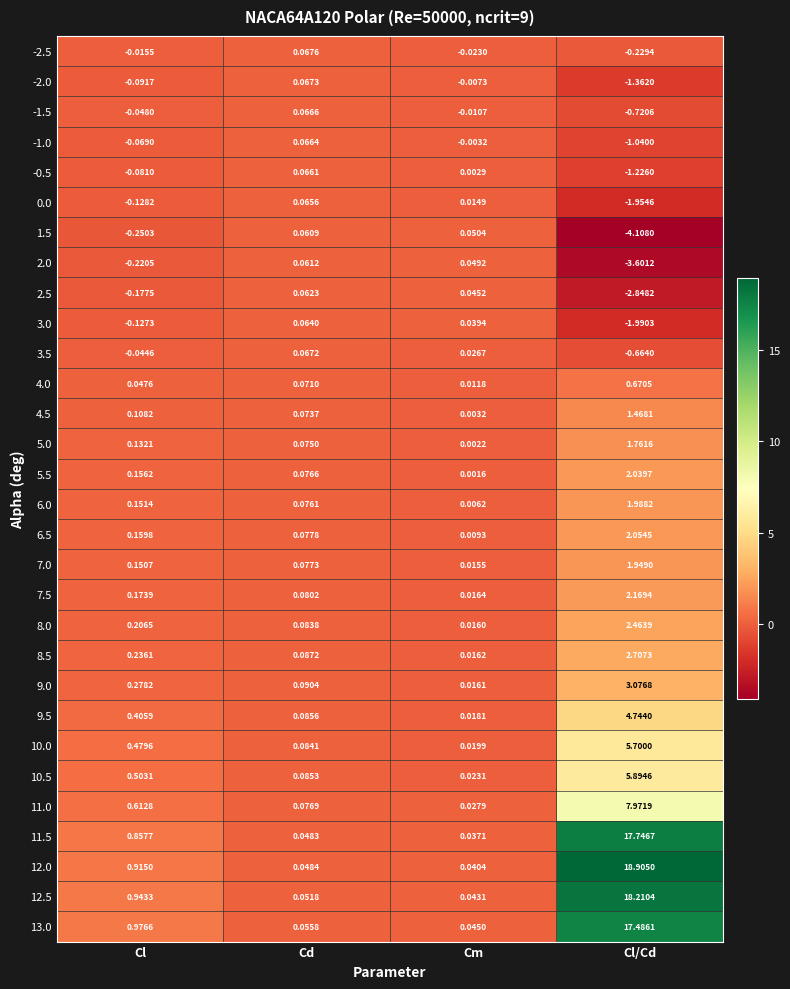

Between Cl and Cd, which series saw the biggest shift?

13.0